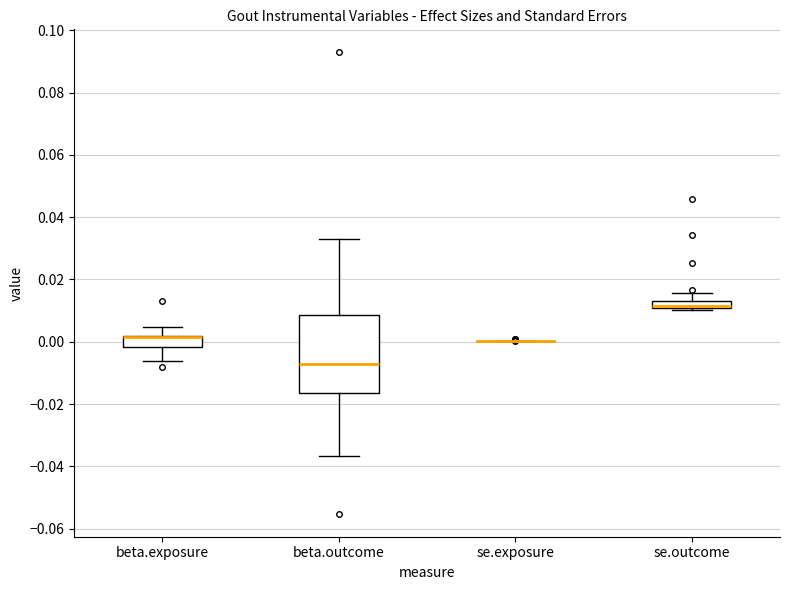

Comparing the boxes themselves (not the whiskers), which one is the tallest?

beta.outcome